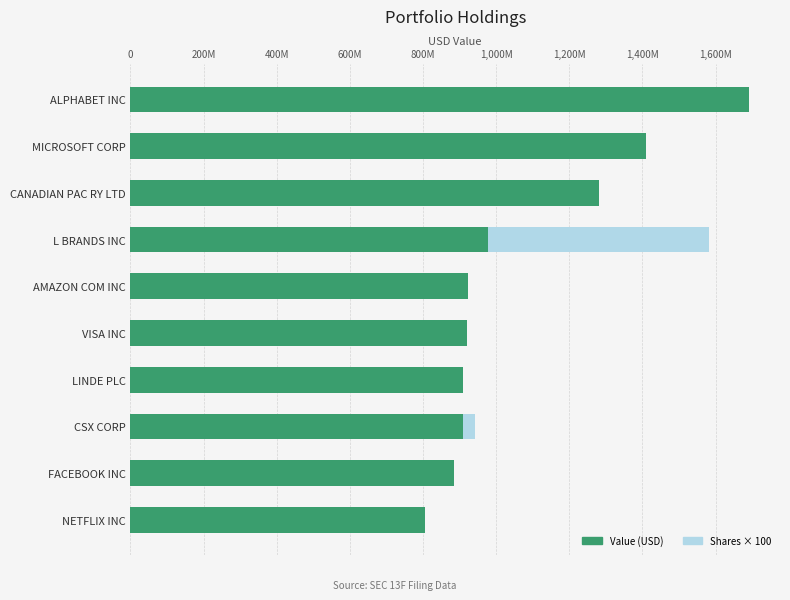

What is the value of the Shares or principal amount bar at the 5th from the left?

29804200